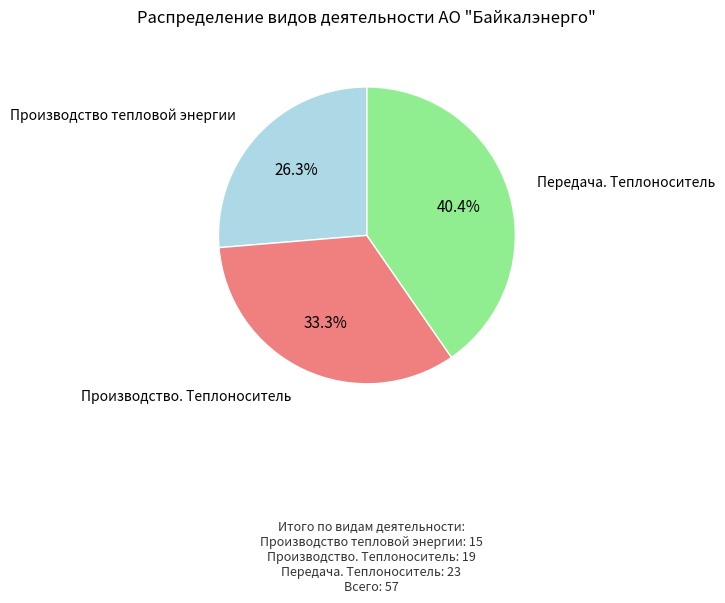

What percentage is NOT represented by Передача. Теплоноситель?

59.6%